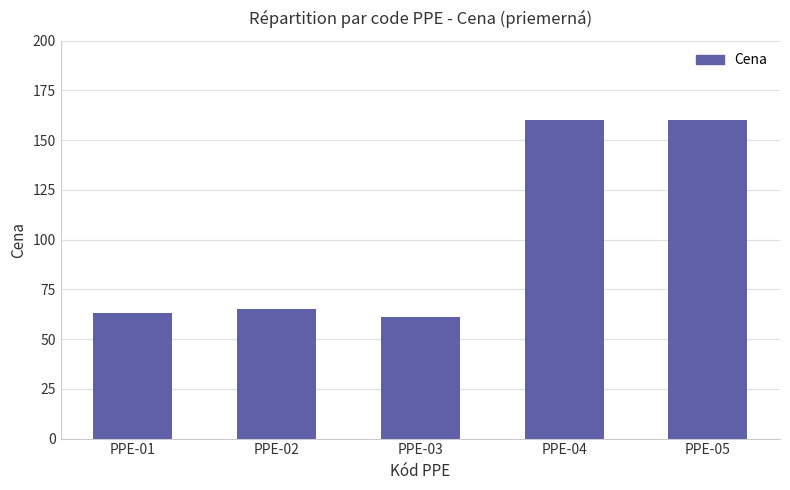

Reading left to right, what are all the values shown in this chart?

PPE-01=63.3	PPE-02=65.2	PPE-03=61.2	PPE-04=160.1	PPE-05=160.1